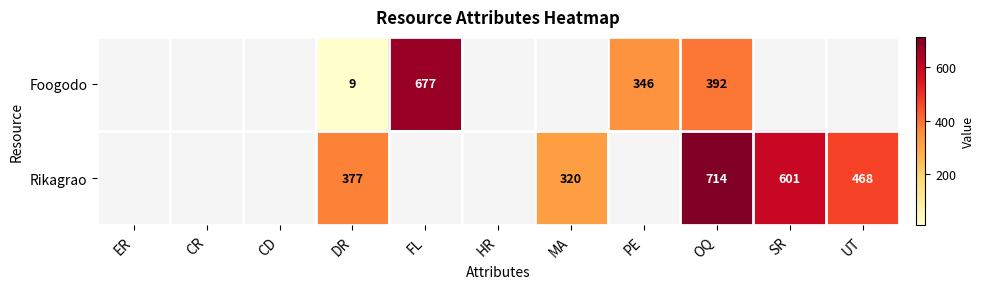

At which category is the sum across all series the highest?

OQ